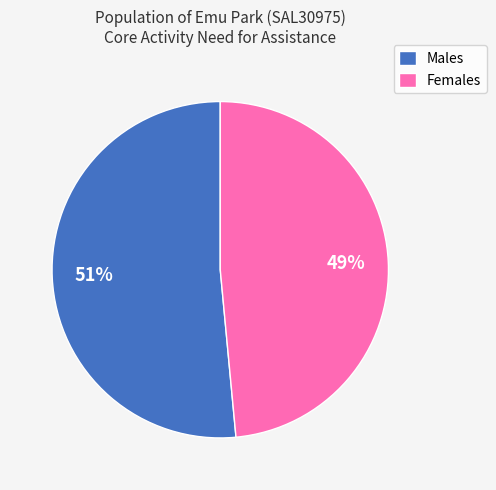

Count the number of slices in the pie.

2